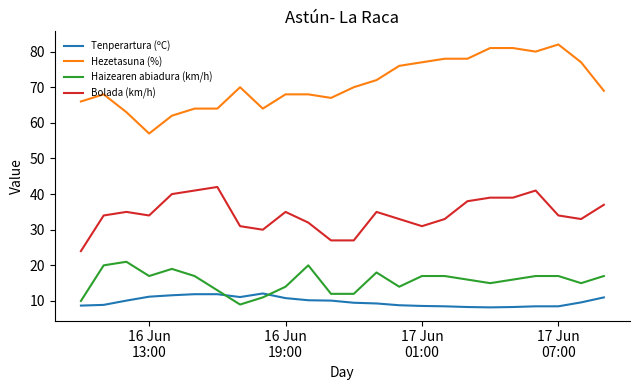

Which series has the largest total across all categories?

Hezetasuna (%)